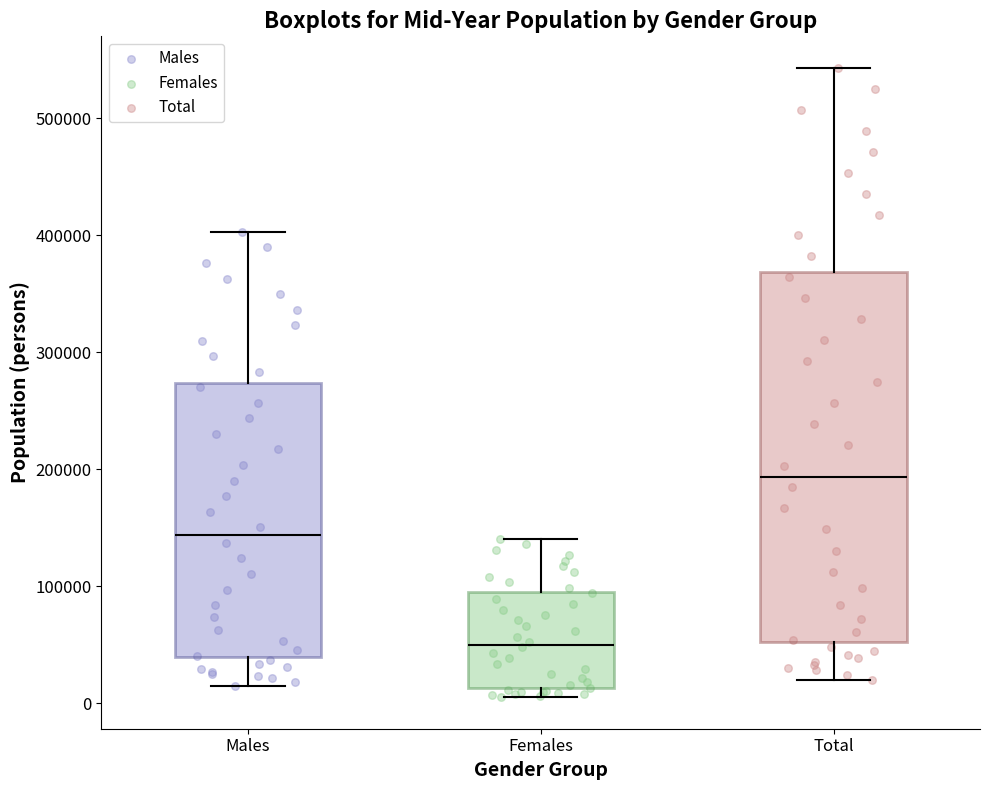

Which box has the lowest median line?

Females